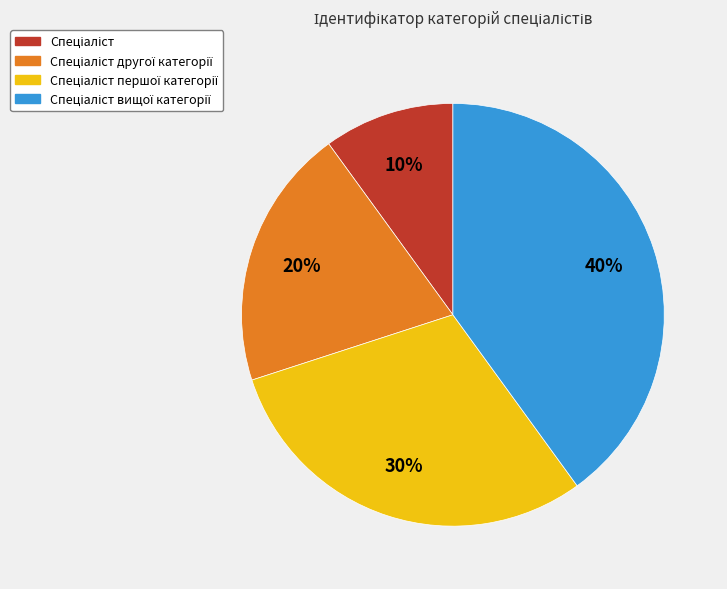

How many slices are in this pie chart?

4